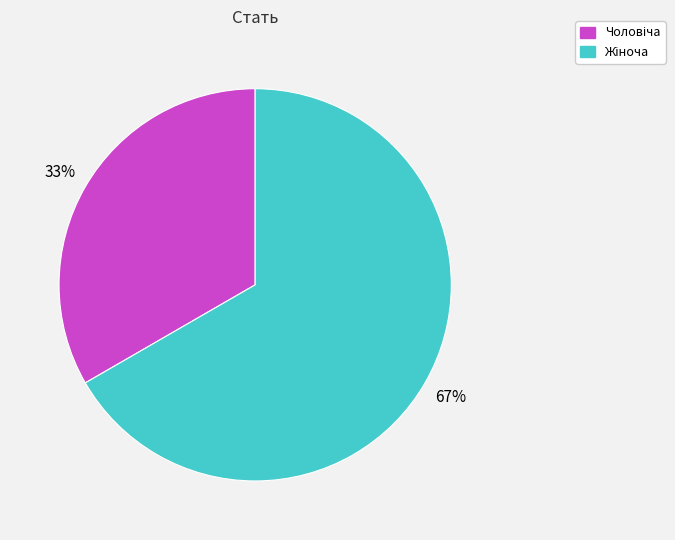

Does any single category account for the majority?

Yes